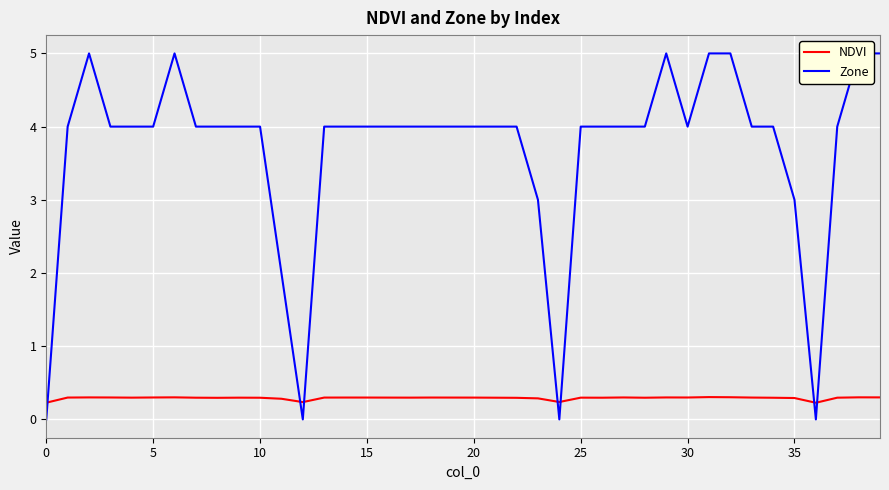

List the series in order of their overall mean, highest first.

Zone, NDVI